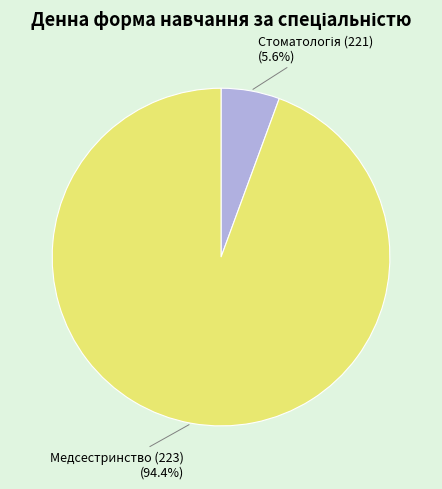

What is the largest slice in the pie chart?

Медсестринство (223)